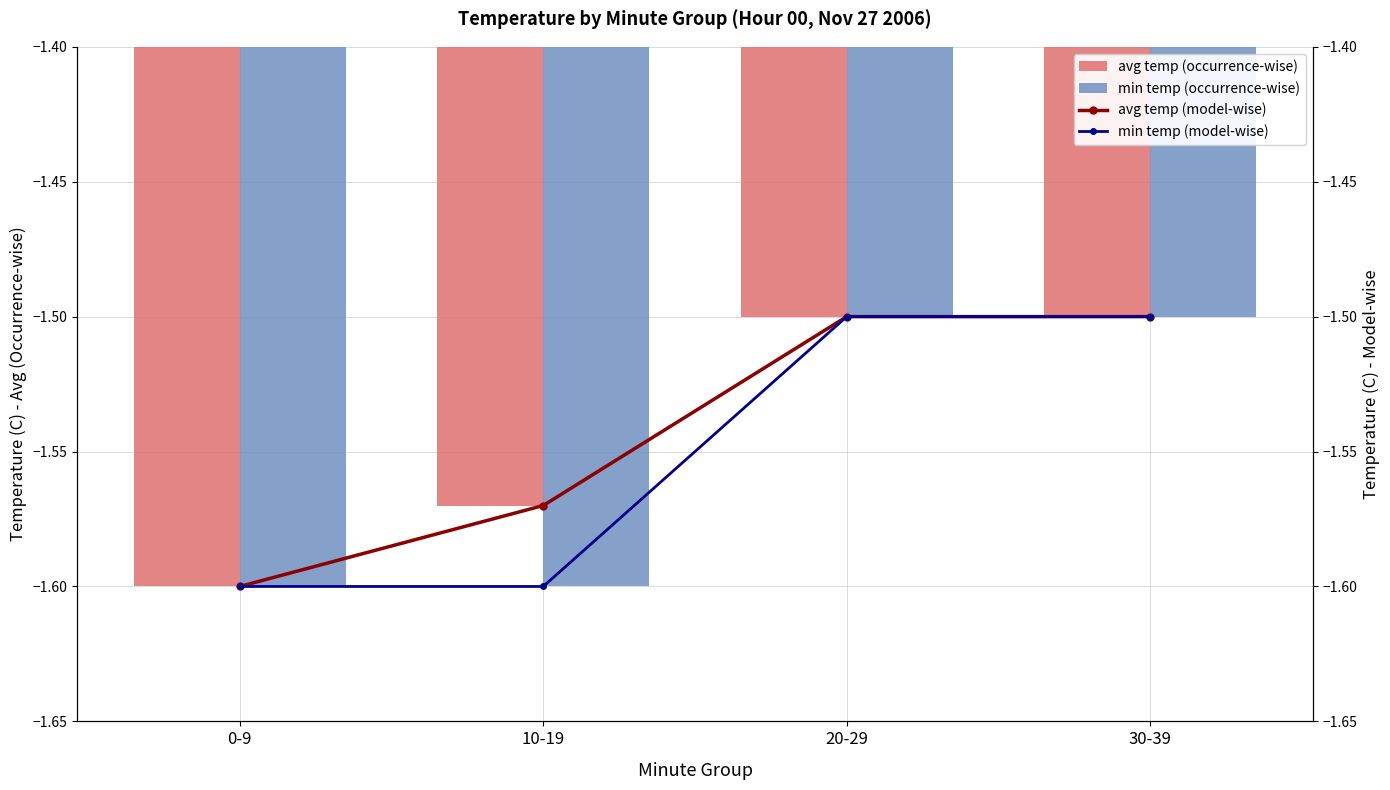

Which has a higher value, 30-39 or 20-29?

30-39